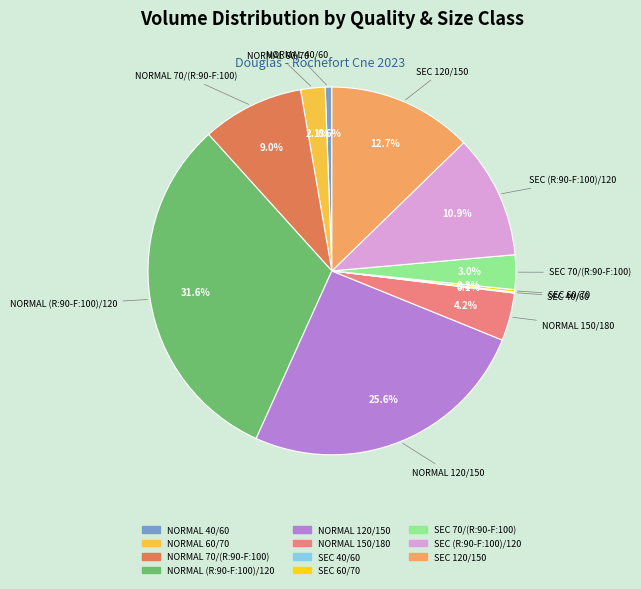

Is SEC 120/150 the majority of the pie?

No